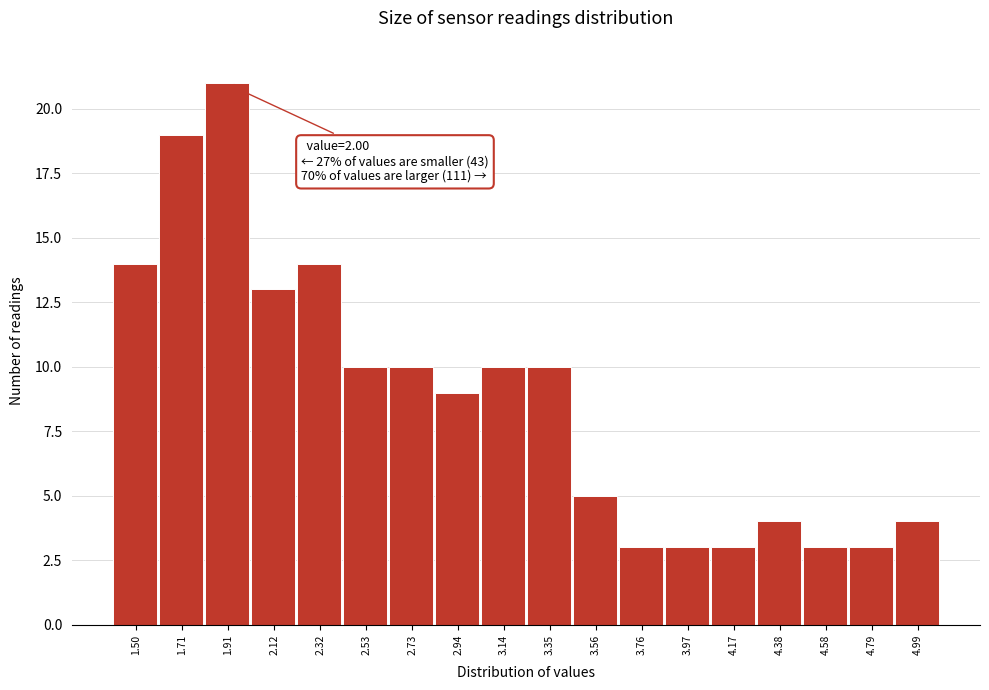

Reading left to right, transcribe all the data shown in this chart.

14	19	21	13	14	10	10	9	10	10	5	3	3	3	4	3	3	4